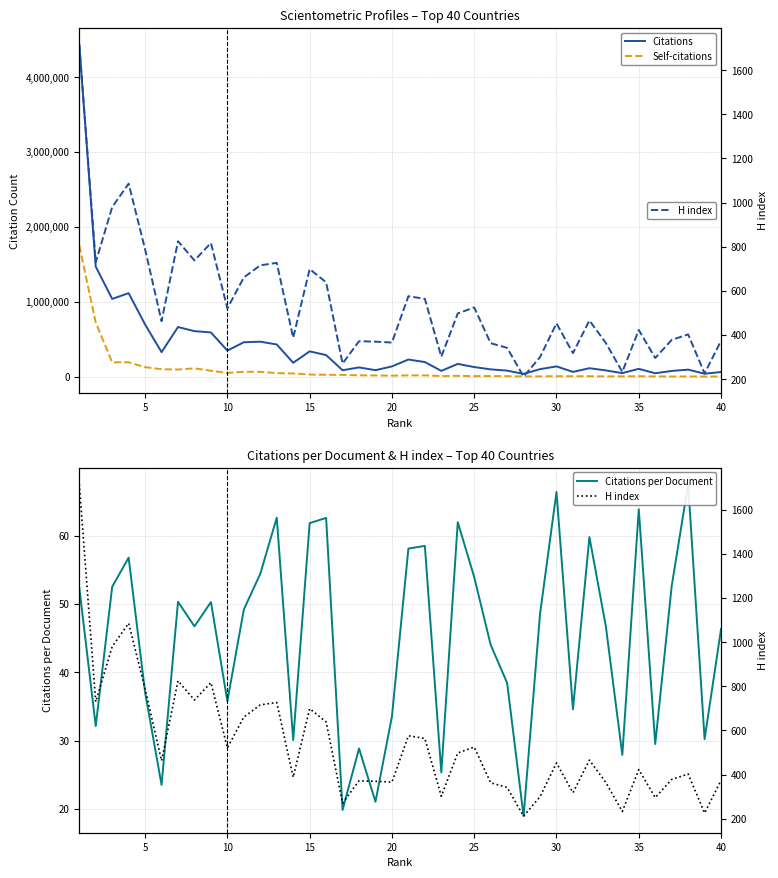

Does the chart display data point markers on the line(s)?

No